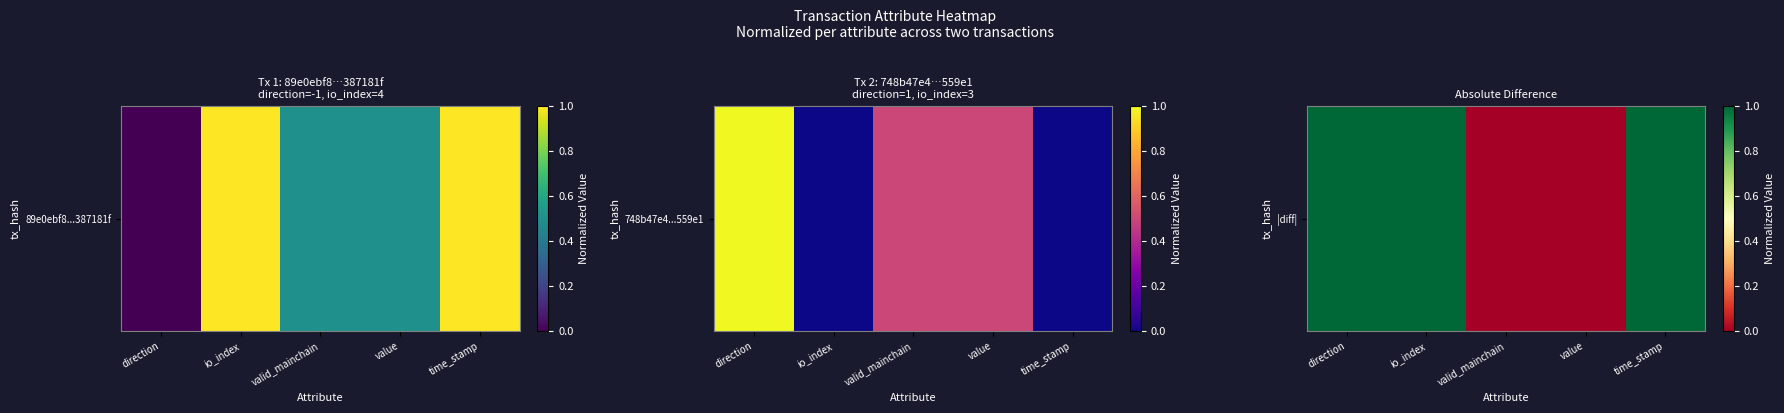

What is the difference between the maximum and minimum values?

1